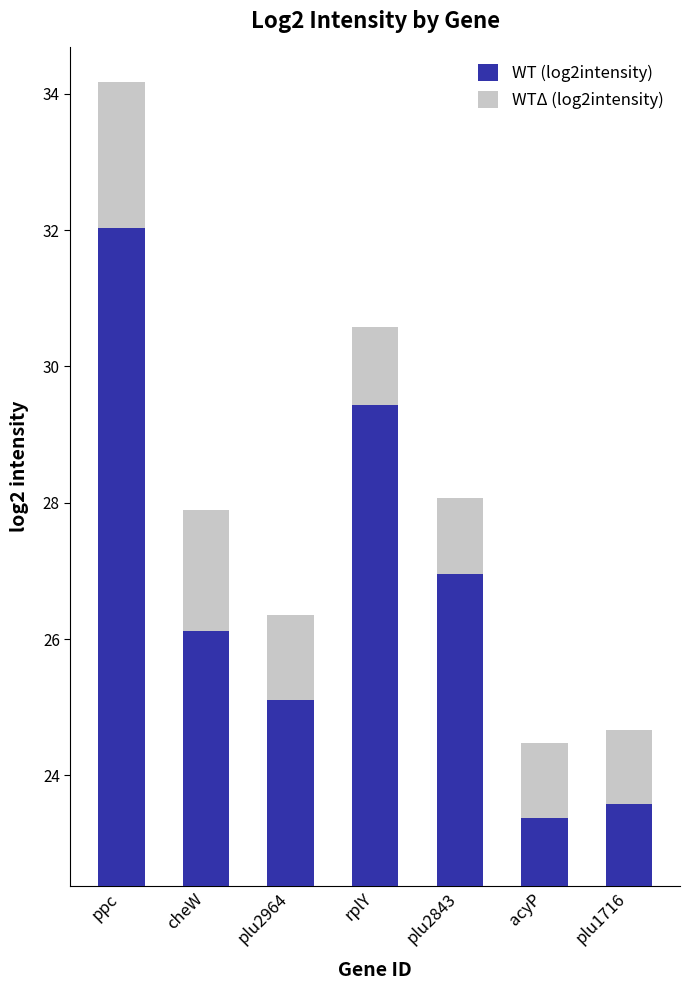

What are all the series names shown in the legend?

WT (log2intensity), WTΔ (log2intensity)